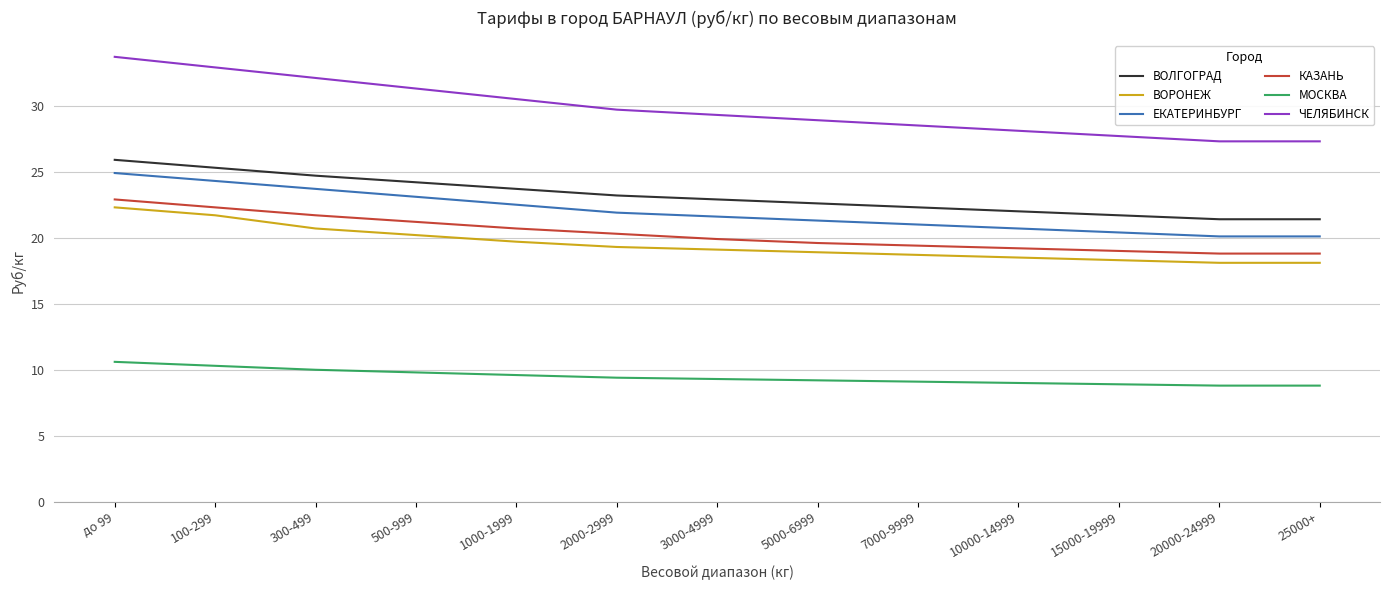

The value of КАЗАНЬ at до 99 is 6.2. True or false?

False